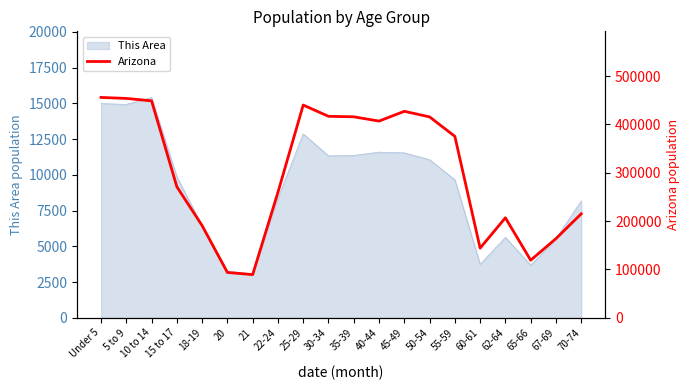

Between 67-69 and 15 to 17, which is larger?

15 to 17